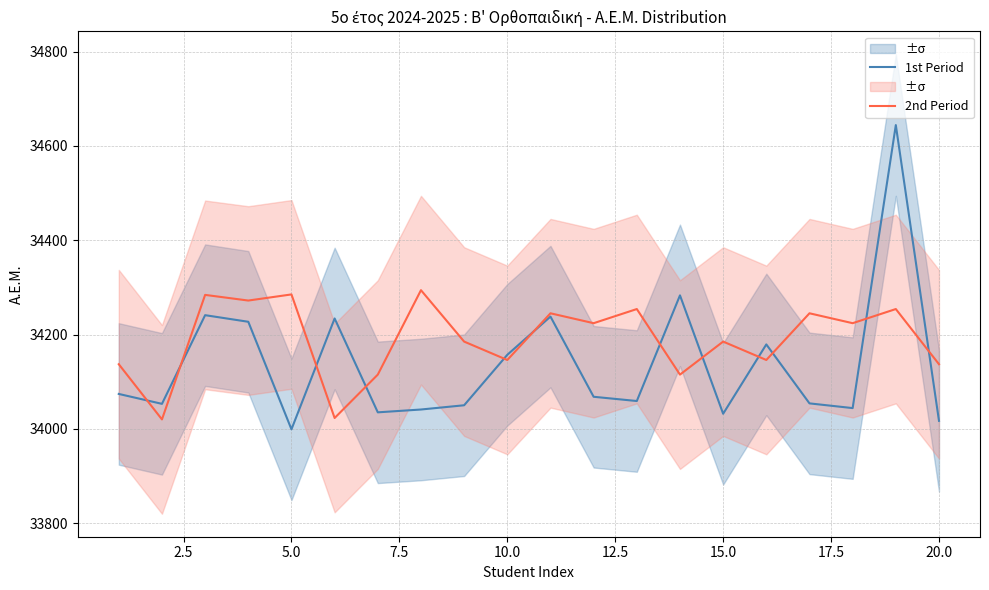

Which series has the largest total across all categories?

2nd Period